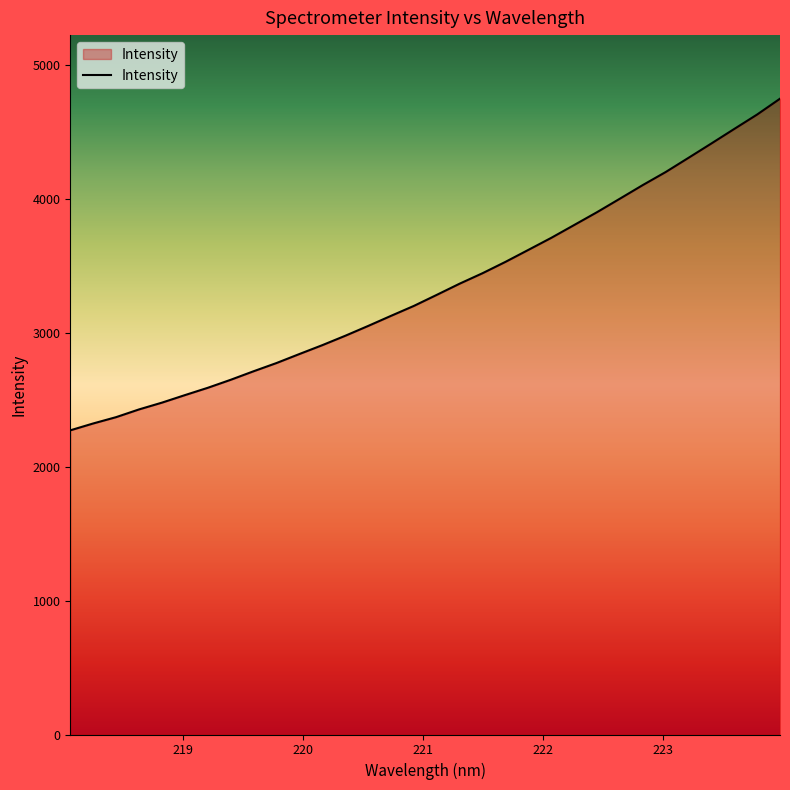

What is the difference between the maximum and minimum values?

2476.8